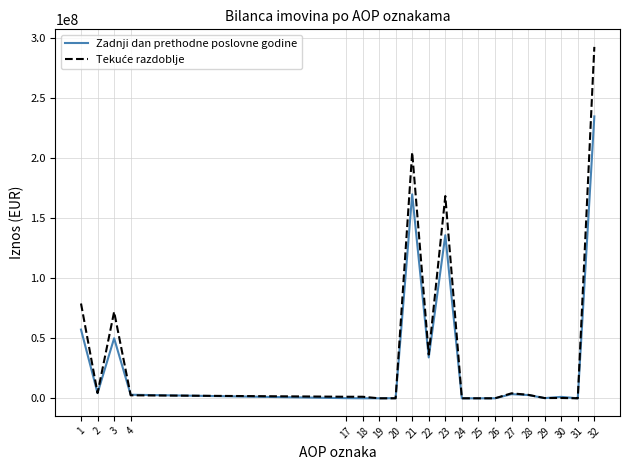

At which category is the sum across all series the highest?

32